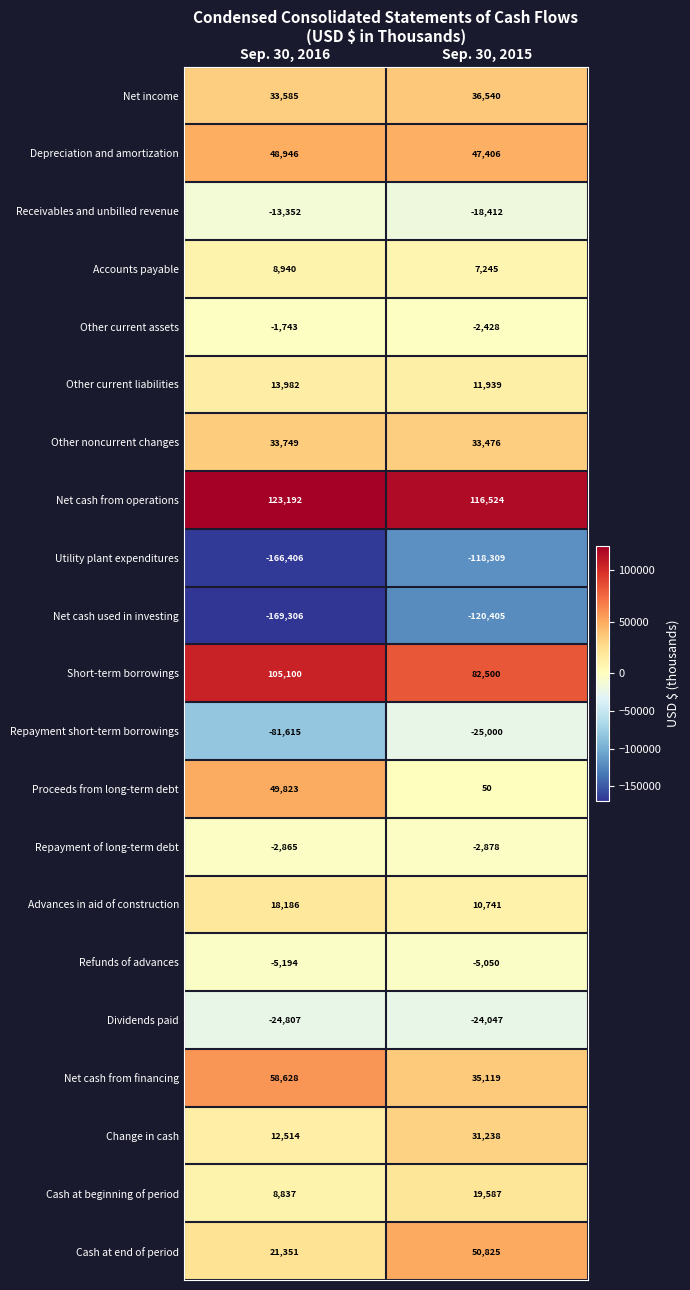

What is the approximate value of Utility plant expenditures at Sep. 30, 2016?

-166406